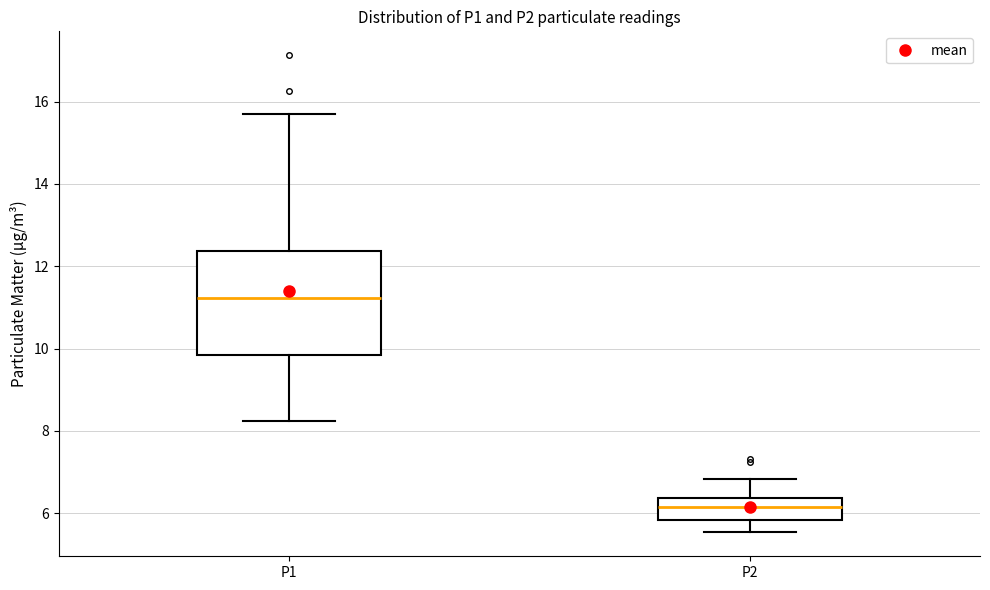

Which box has the lowest median line?

P2